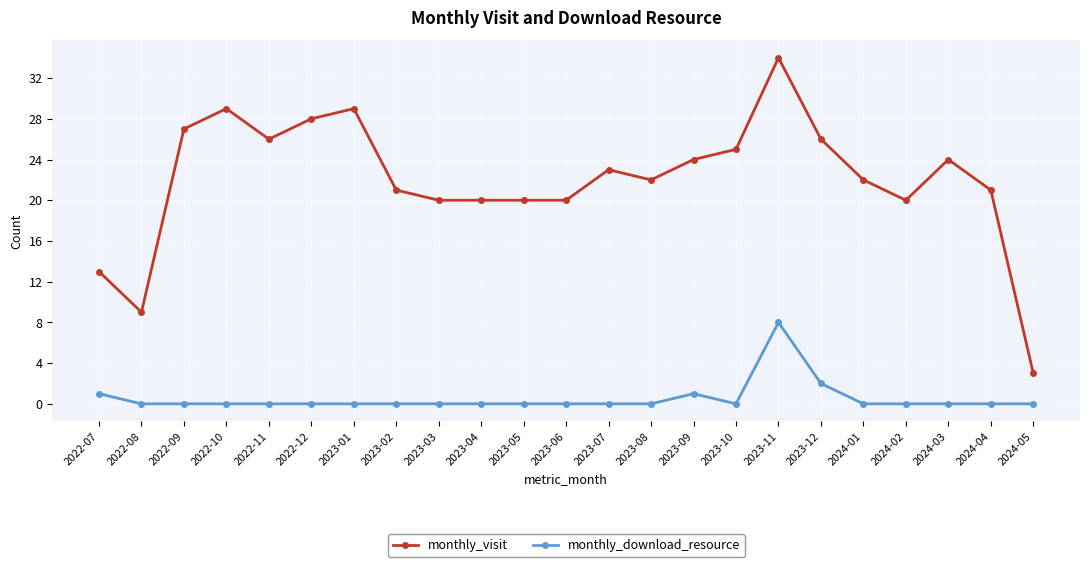

Which series changed the most between 2023-08 and 2023-11?

monthly_visit